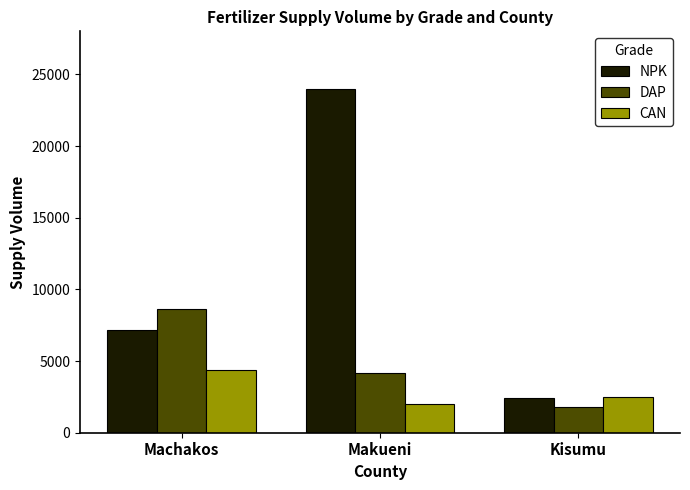

What value does the DAP series have at Kisumu?

1800